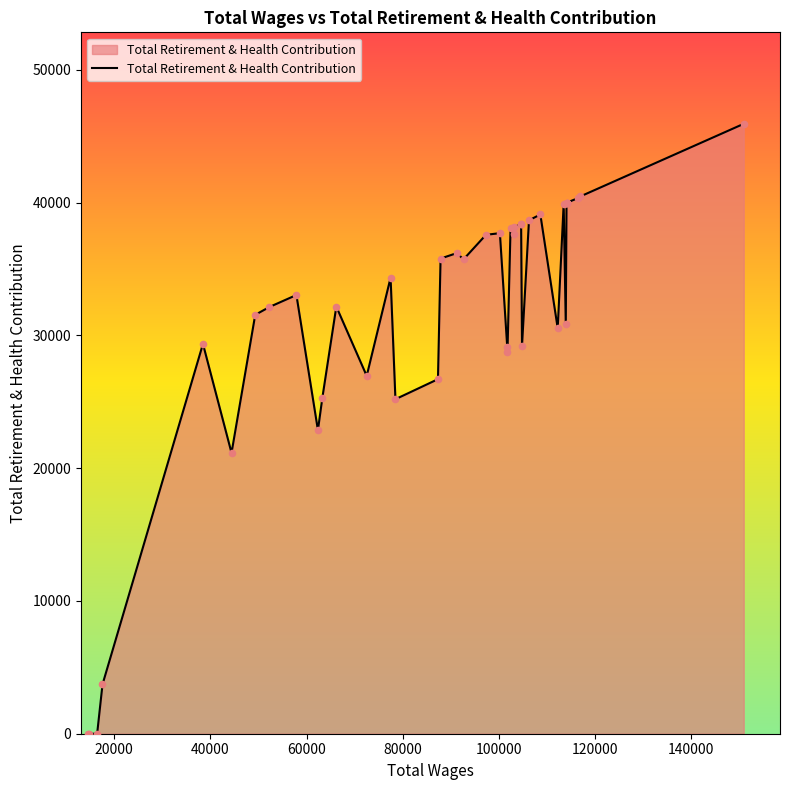

What is the greatest value displayed?

45945